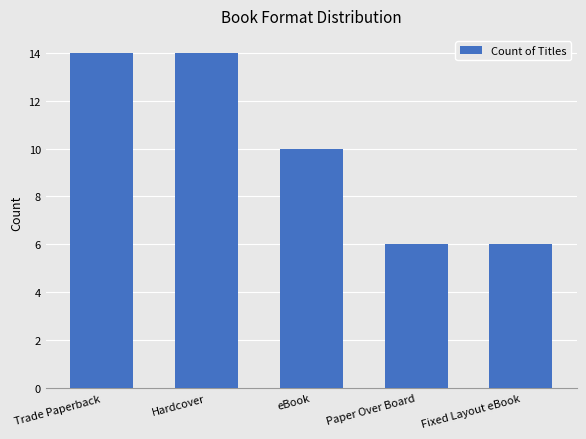

Count the values in the range 6 to 14.

5